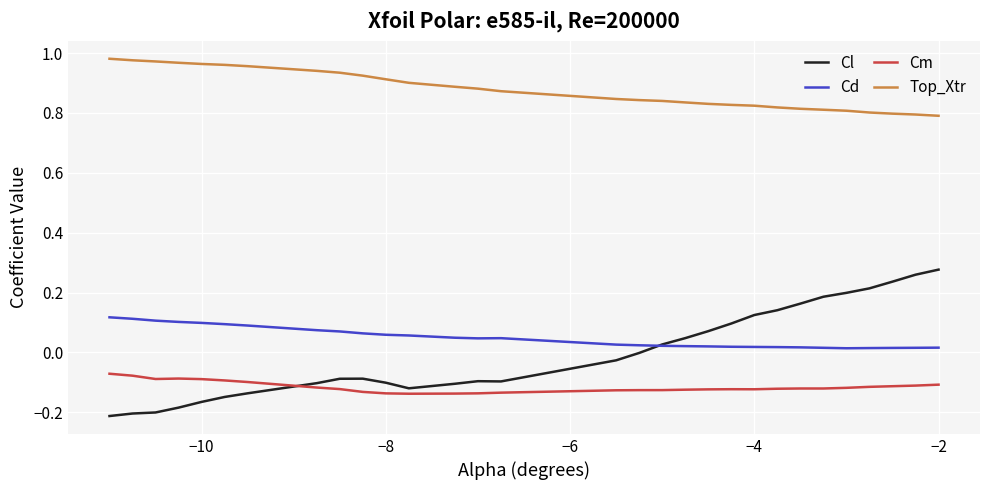

True or false: Cd and Top_Xtr cross at least once.

False